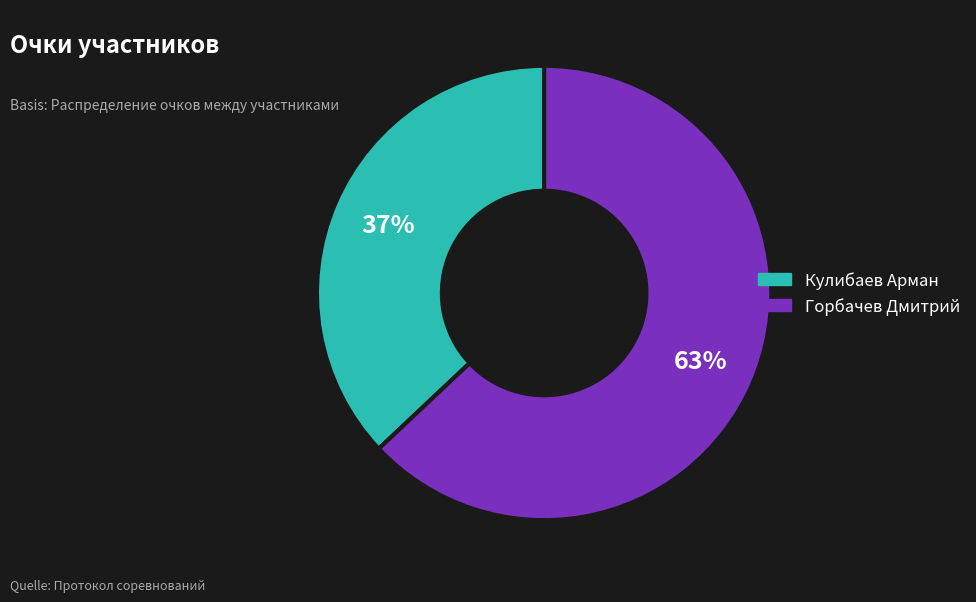

To the nearest percent, what is the difference between the largest and smallest slice percentages?

26%